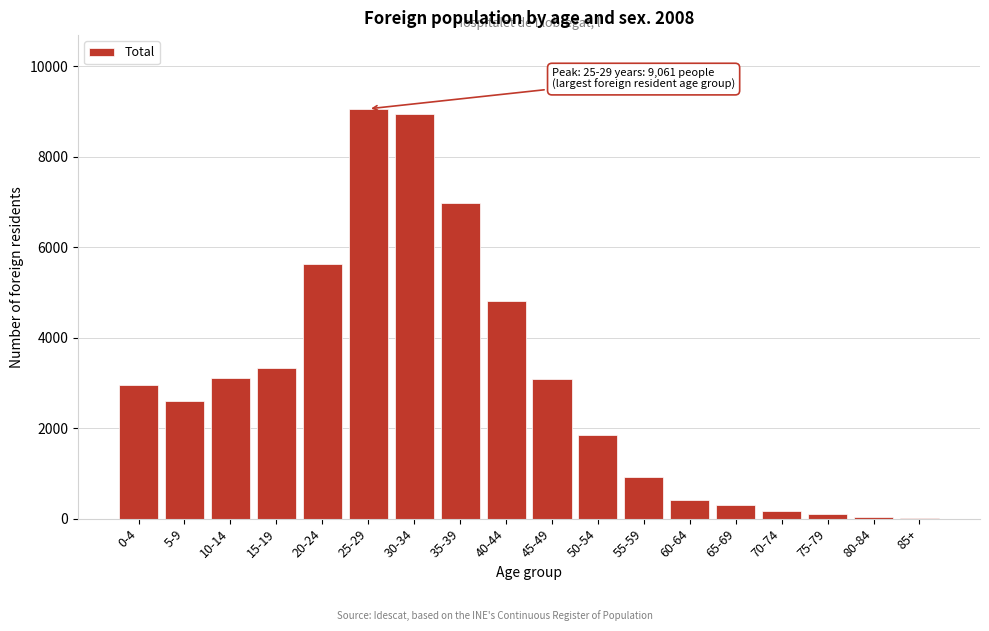

The value at 45-49 is 3088. True or false?

True